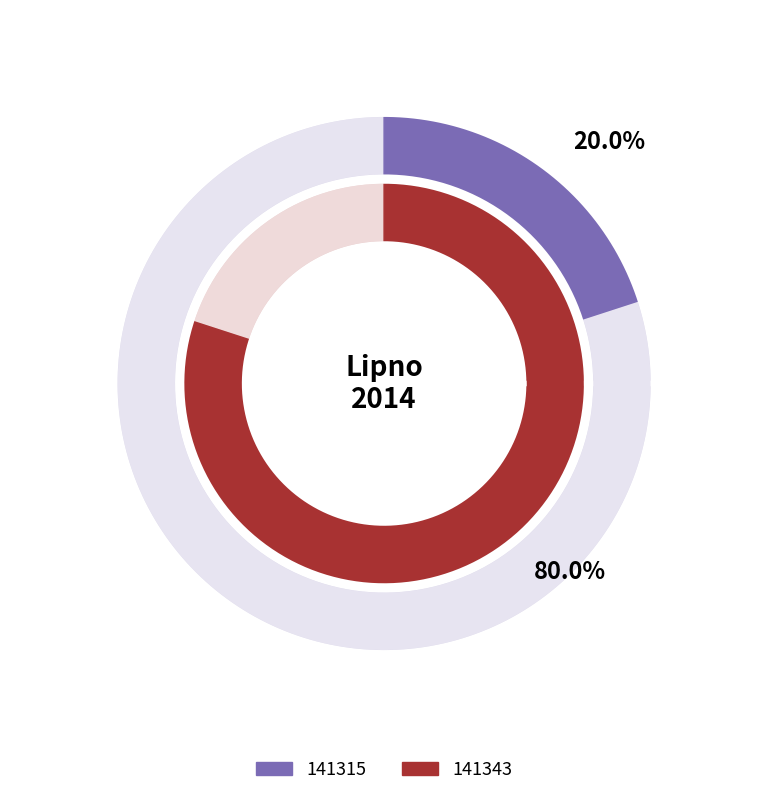

What percentage is the 141343 slice, to the nearest percent?

80%